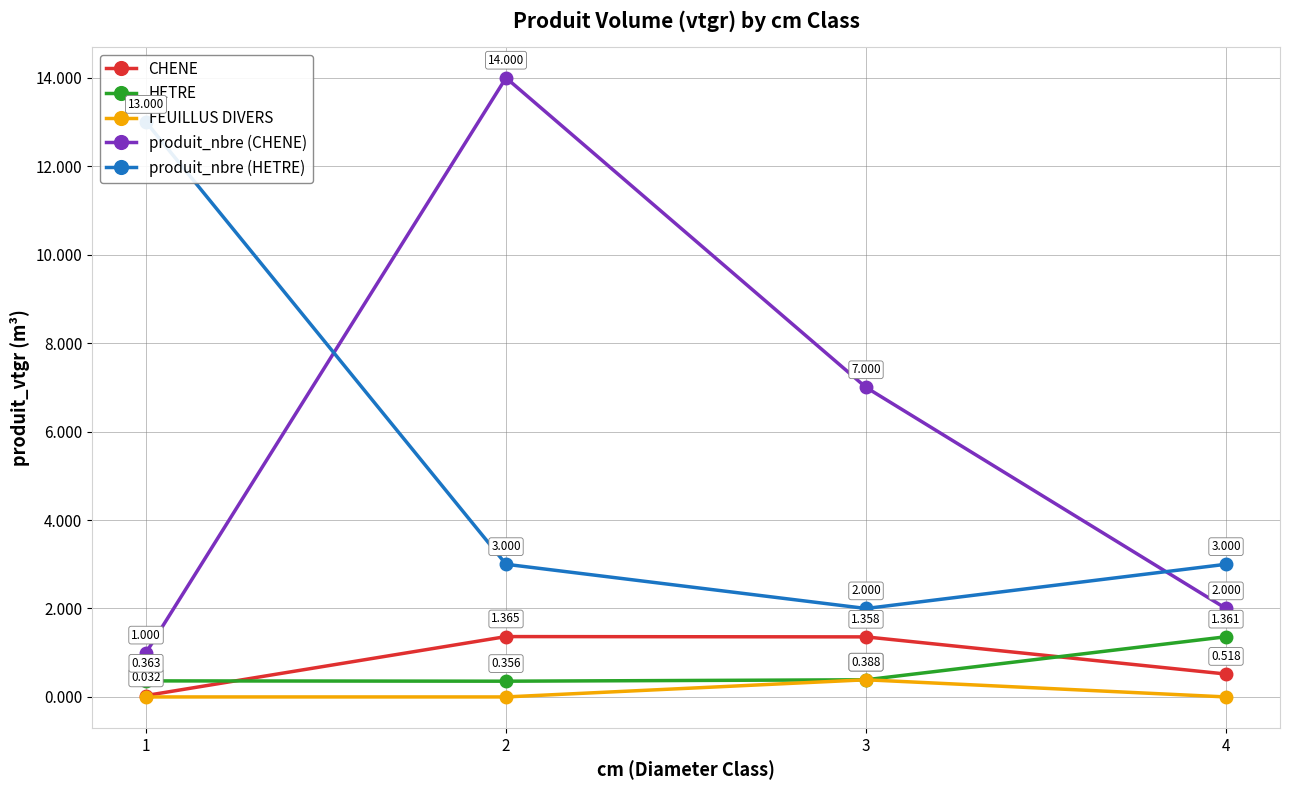

In produit_nbre (CHENE), how many points are higher than both neighbors (excluding endpoints)?

1